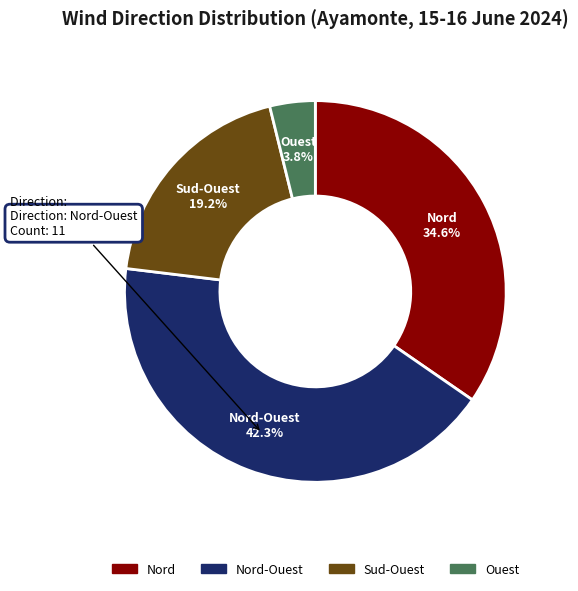

What is the smallest slice in the pie chart?

Ouest